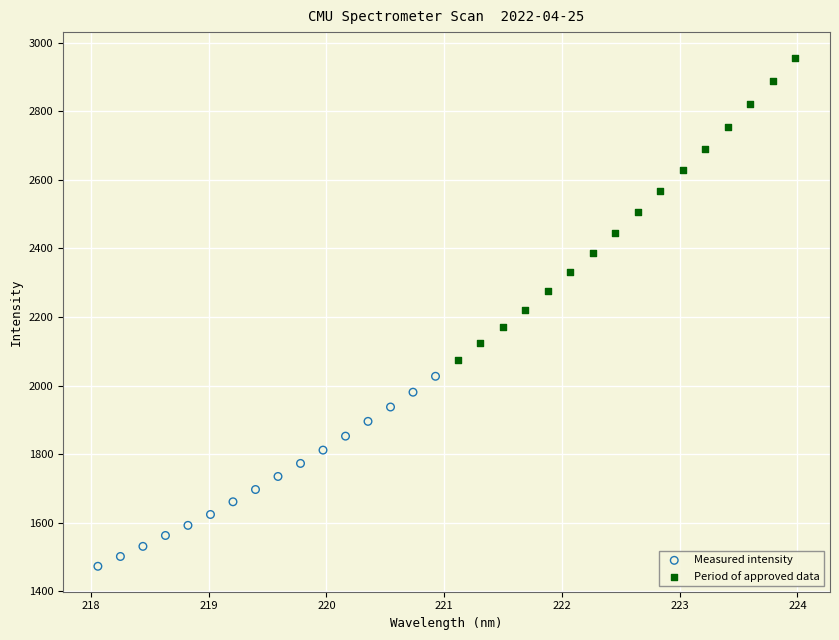

Which series has the widest spread of Y values?

Period of approved data